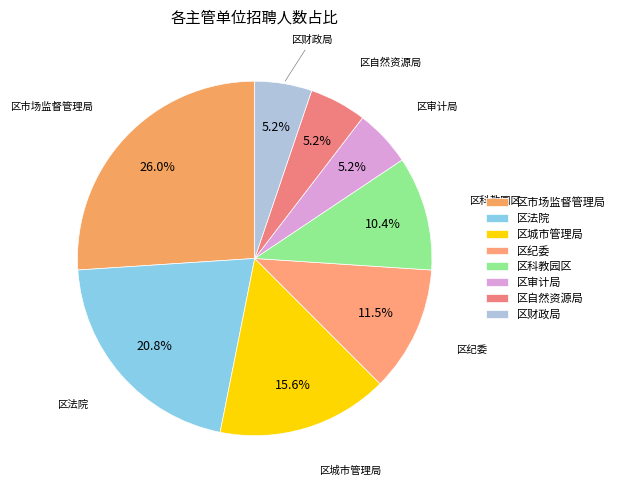

Approximately how many times larger is the value at 区市场监督管理局 compared to 区纪委?

2.3